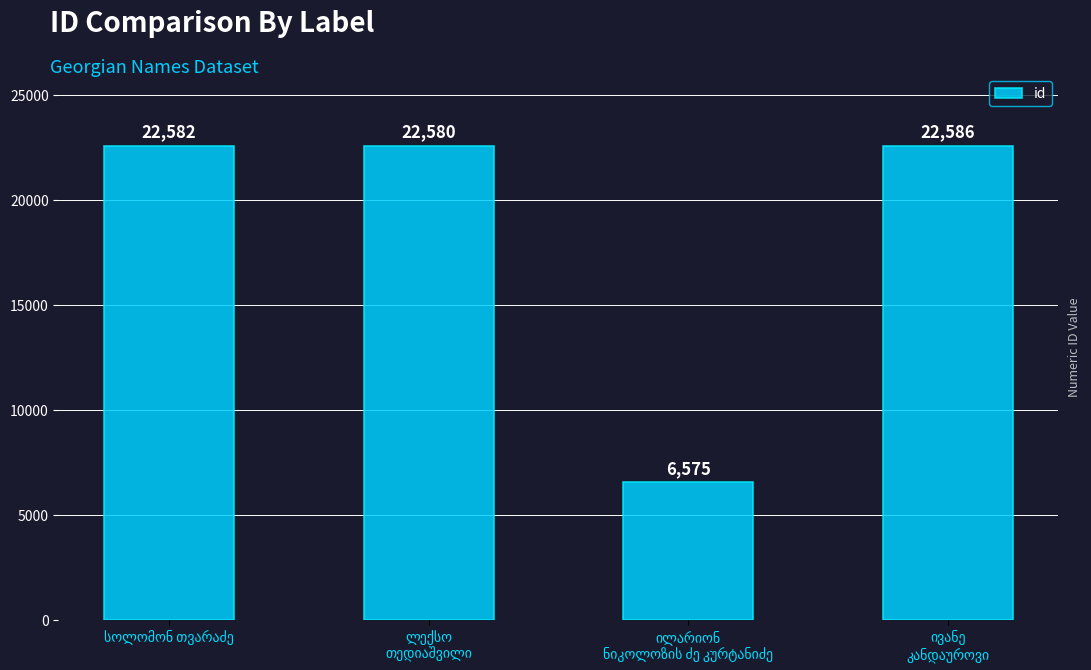

What is the difference between the maximum and minimum values?

16011